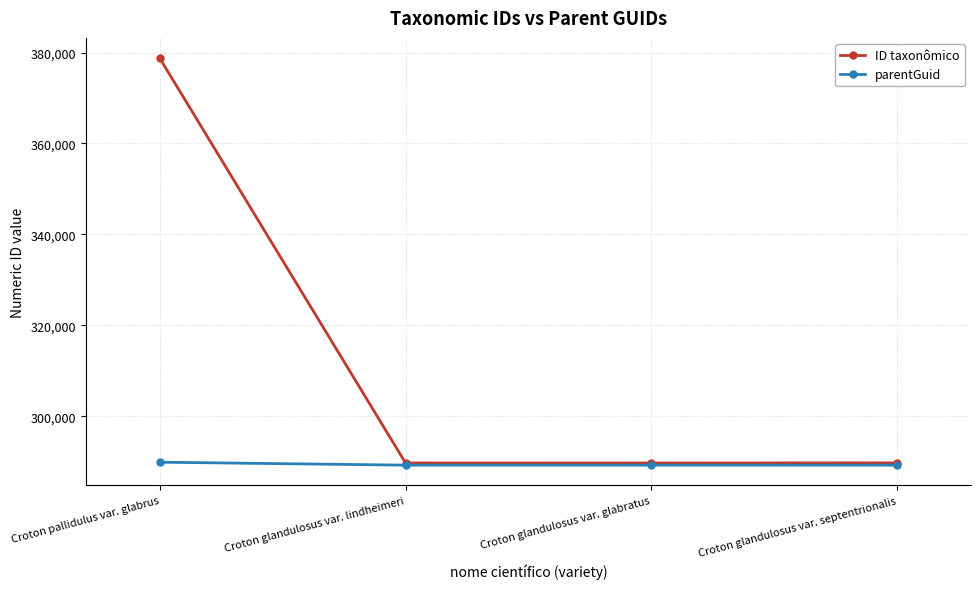

What are all the series names shown in the legend?

ID taxonômico, parentGuid